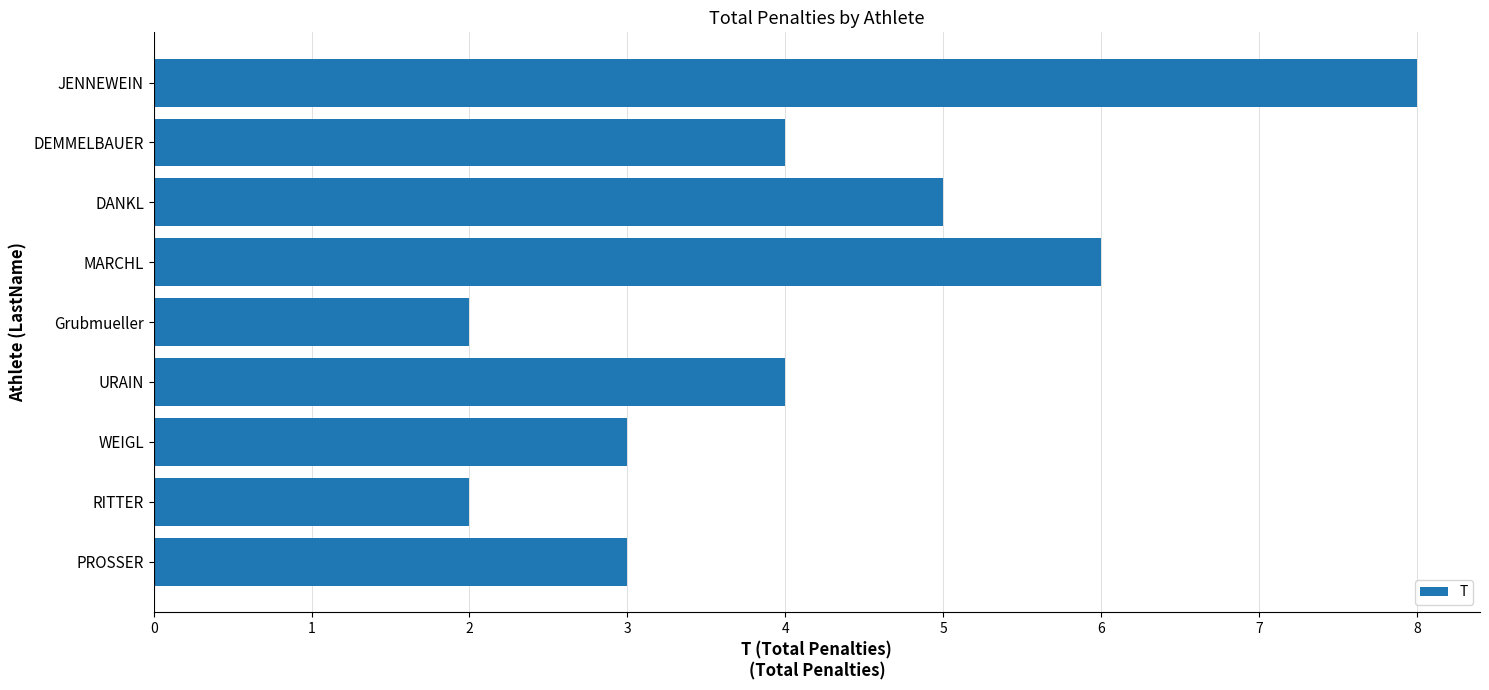

What is the average value?

4